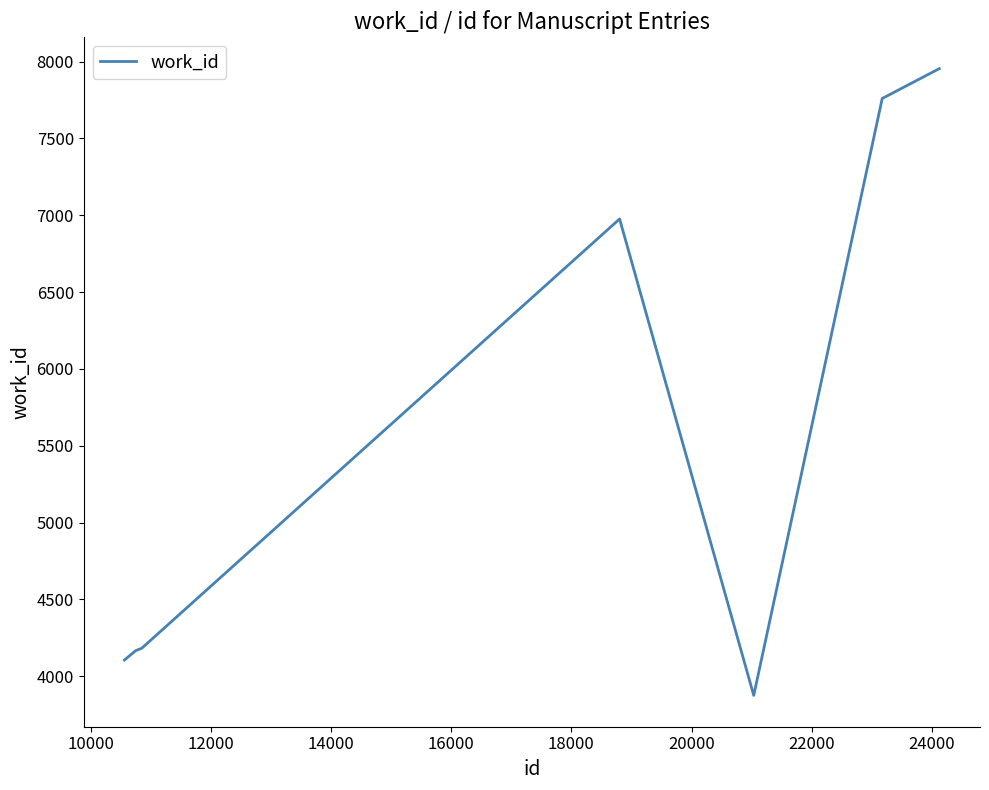

What is the sum of all values?

39022